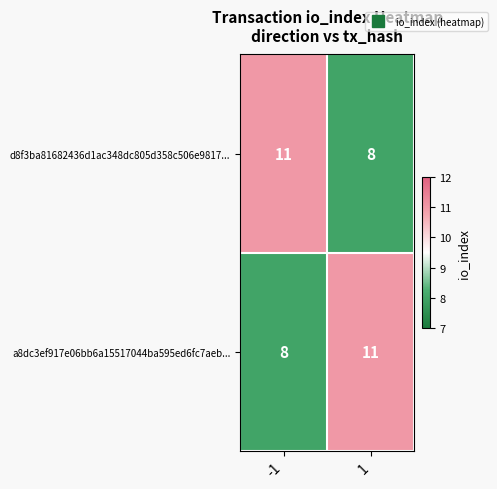

At -1, list the series in order from largest to smallest.

d8f3ba81682436d1ac348dc805d358c506e9817..., a8dc3ef917e06bb6a15517044ba595ed6fc7aeb...